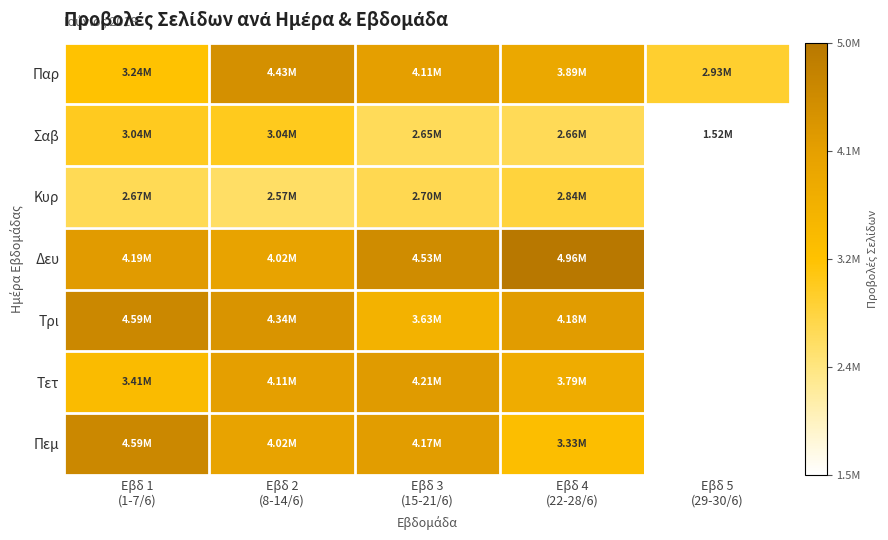

Reading left to right, transcribe all the data shown in this chart.

Παρ: Εβδ 1
(1-7/6)=3237923	Εβδ 2
(8-14/6)=4426812	Εβδ 3
(15-21/6)=4111482	Εβδ 4
(22-28/6)=3892618	Εβδ 5
(29-30/6)=2930432
Σαβ: Εβδ 1
(1-7/6)=3037215	Εβδ 2
(8-14/6)=3044330	Εβδ 3
(15-21/6)=2645026	Εβδ 4
(22-28/6)=2661035	Εβδ 5
(29-30/6)=1523454
Κυρ: Εβδ 1
(1-7/6)=2673321	Εβδ 2
(8-14/6)=2571701	Εβδ 3
(15-21/6)=2703300	Εβδ 4
(22-28/6)=2840592	Εβδ 5
(29-30/6)=0
Δευ: Εβδ 1
(1-7/6)=4194786	Εβδ 2
(8-14/6)=4016404	Εβδ 3
(15-21/6)=4531905	Εβδ 4
(22-28/6)=4964277	Εβδ 5
(29-30/6)=0
Τρι: Εβδ 1
(1-7/6)=4594383	Εβδ 2
(8-14/6)=4343921	Εβδ 3
(15-21/6)=3631489	Εβδ 4
(22-28/6)=4179091	Εβδ 5
(29-30/6)=0
Τετ: Εβδ 1
(1-7/6)=3407924	Εβδ 2
(8-14/6)=4113539	Εβδ 3
(15-21/6)=4211016	Εβδ 4
(22-28/6)=3786453	Εβδ 5
(29-30/6)=0
Πεμ: Εβδ 1
(1-7/6)=4589981	Εβδ 2
(8-14/6)=4015234	Εβδ 3
(15-21/6)=4169588	Εβδ 4
(22-28/6)=3325658	Εβδ 5
(29-30/6)=0